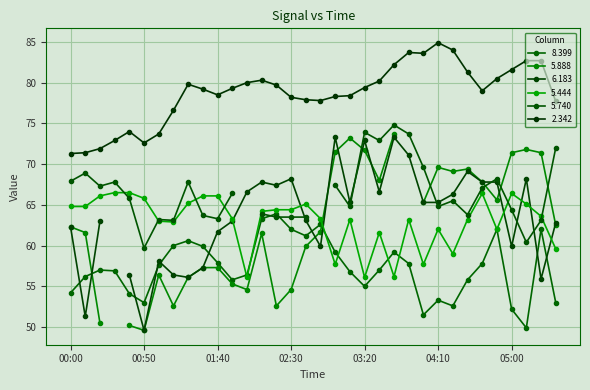

Where is 5.444 nearest to the value 61?

03:30